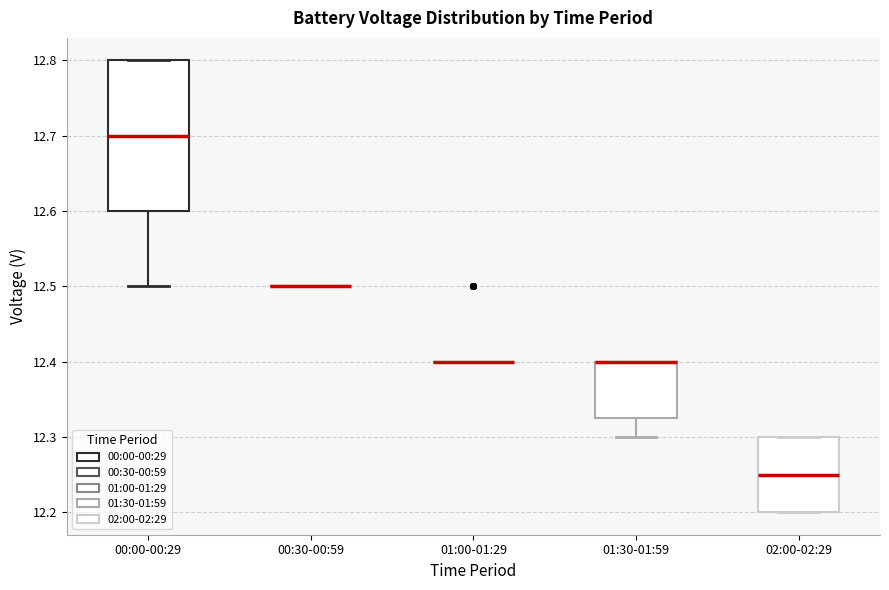

Reading left to right, transcribe this box plot: for each box, give where its median line is, the range the box spans, and where its two whiskers end, as read against the y-axis. The values are not printed on the chart, so give them approximately, as read against the axis.

00:00-00:29: median 12.70, box 12.60 to 12.80, whiskers 12.50 to 12.80
00:30-00:59: box collapsed to a line at 12.50, whiskers 12.50 to 12.50
01:00-01:29: box collapsed to a line at 12.40, whiskers 12.40 to 12.40
01:30-01:59: median 12.40 (drawn on the box's upper edge), box 12.33 to 12.40, whiskers 12.30 to 12.40
02:00-02:29: median 12.25, box 12.20 to 12.30, whiskers 12.20 to 12.30